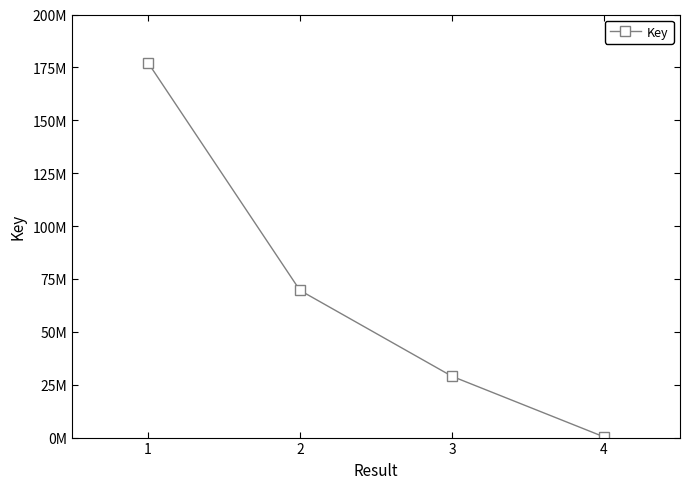

Which category has the highest value across all series?

1